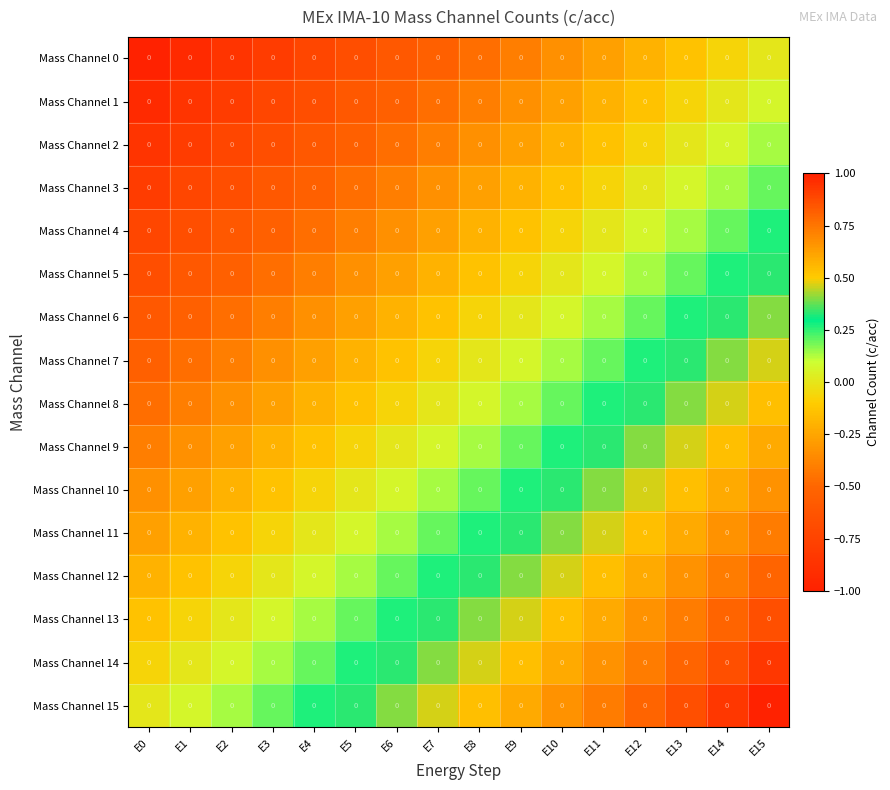

Read the Mass Channel 4 value at E2.

-0.6